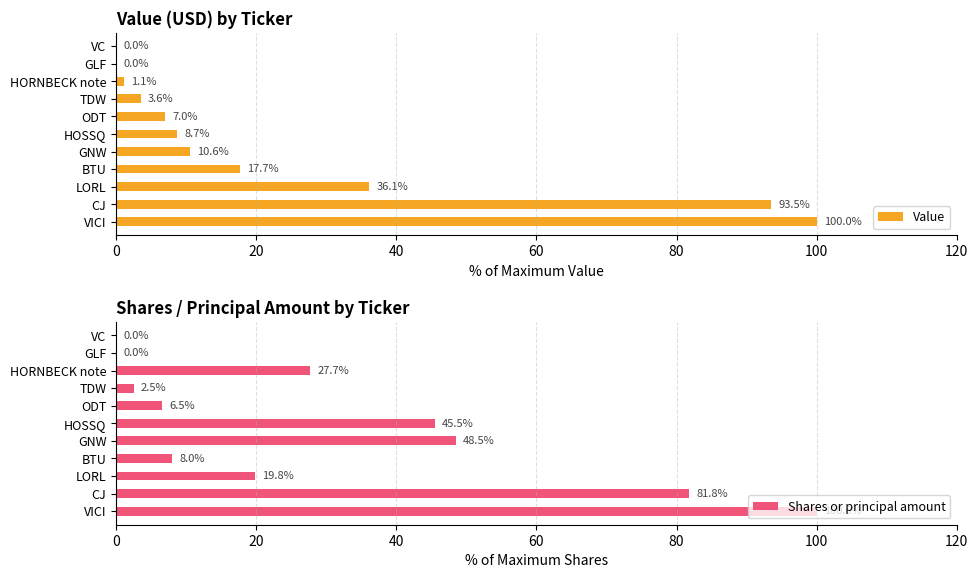

What is the approximate value of Value at GNW?

10.6